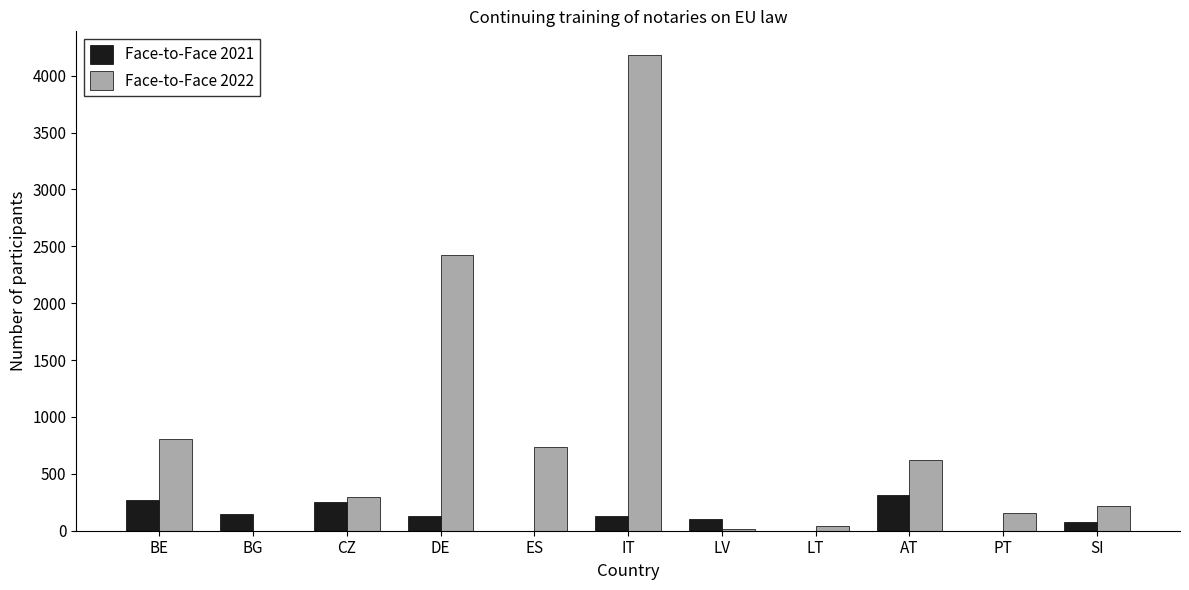

At which category is the sum across all series the highest?

IT